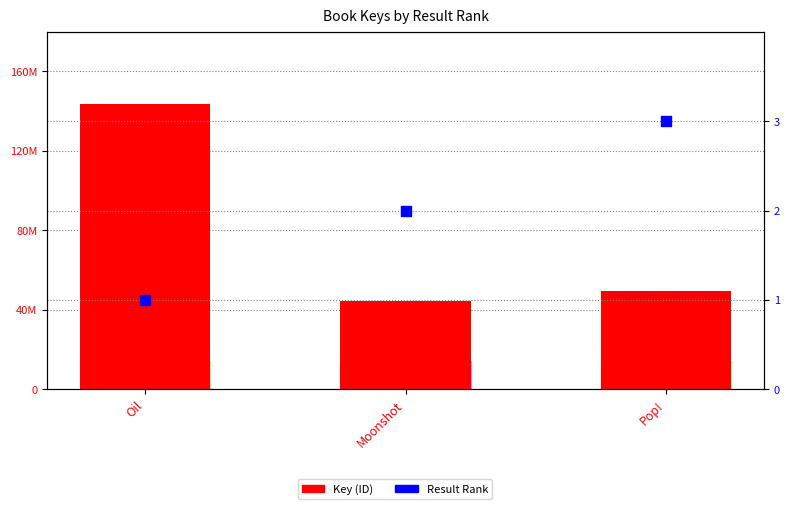

Which series has the widest spread of Y values?

Key (ID)